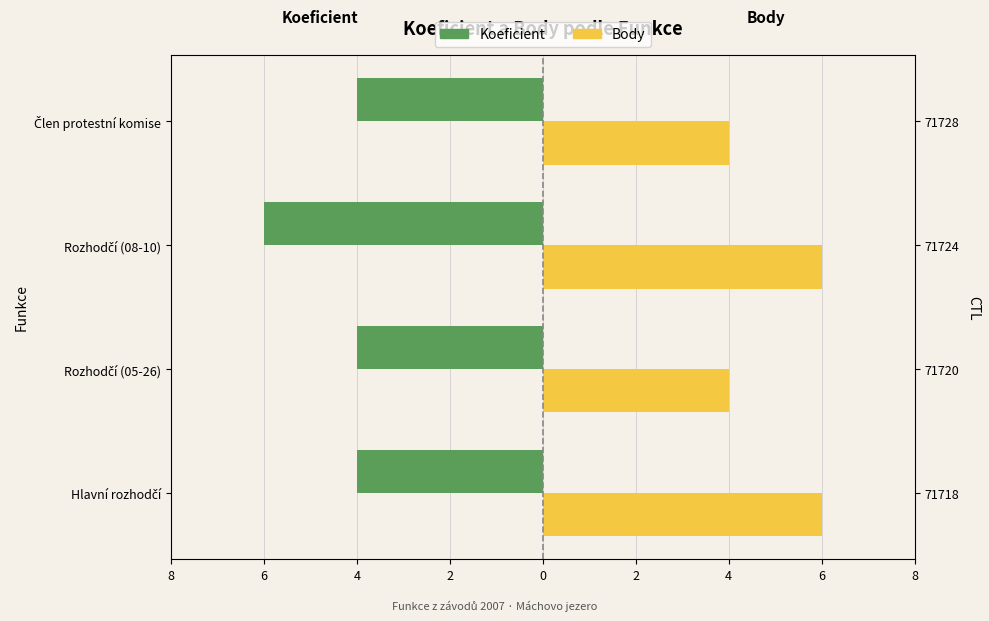

At Rozhodčí (05-26), list the series in order from smallest to largest.

Koeficient, Body